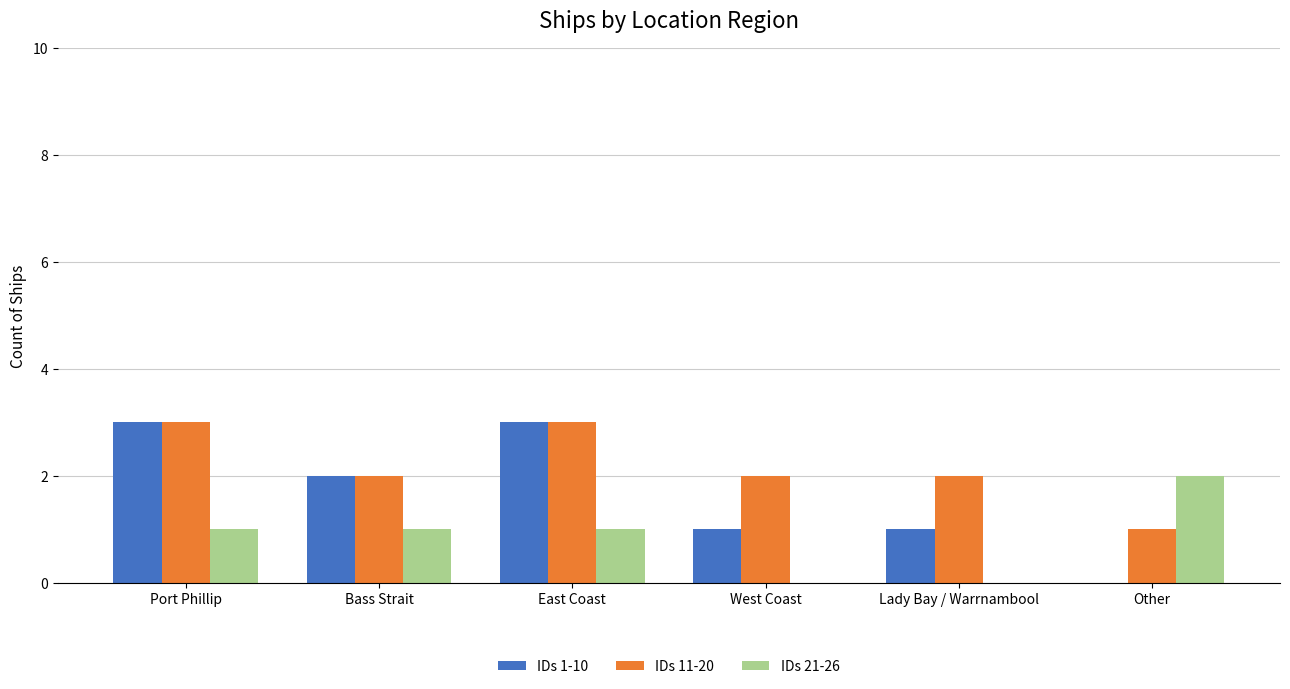

True or false: IDs 21-26 has a value of 1 at Other.

False